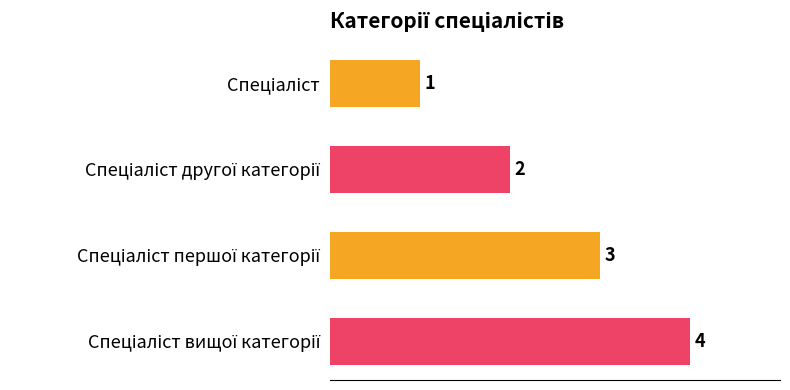

What is the sum of all values?

10